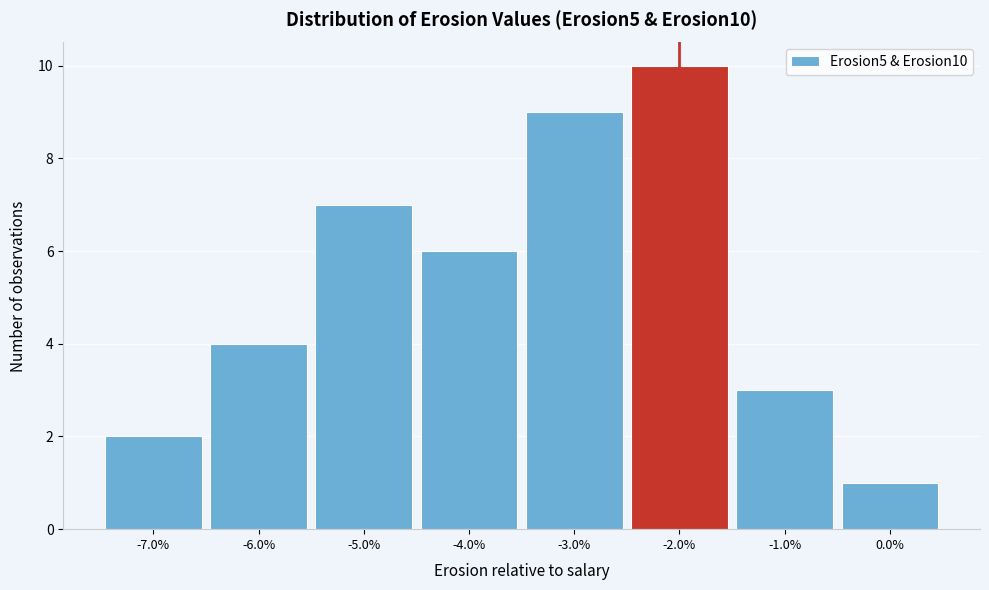

Reading left to right, extract all data points from this chart.

2	4	7	6	9	10	3	1